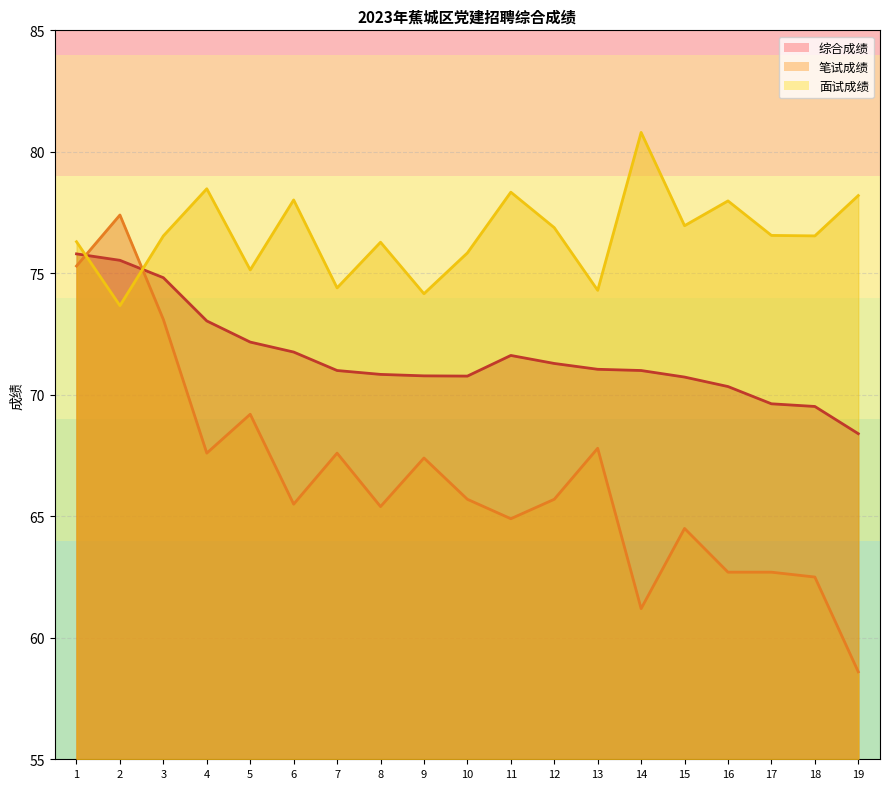

How many data points in 笔试成绩 are less than 65?

7